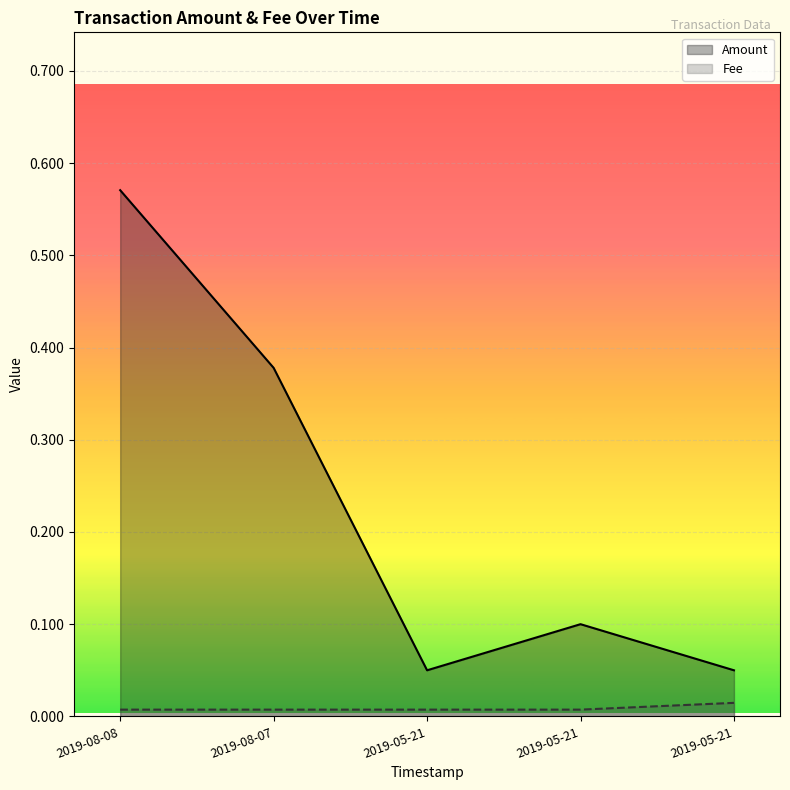

What is the label of the 2nd point from the left?

2019-08-07